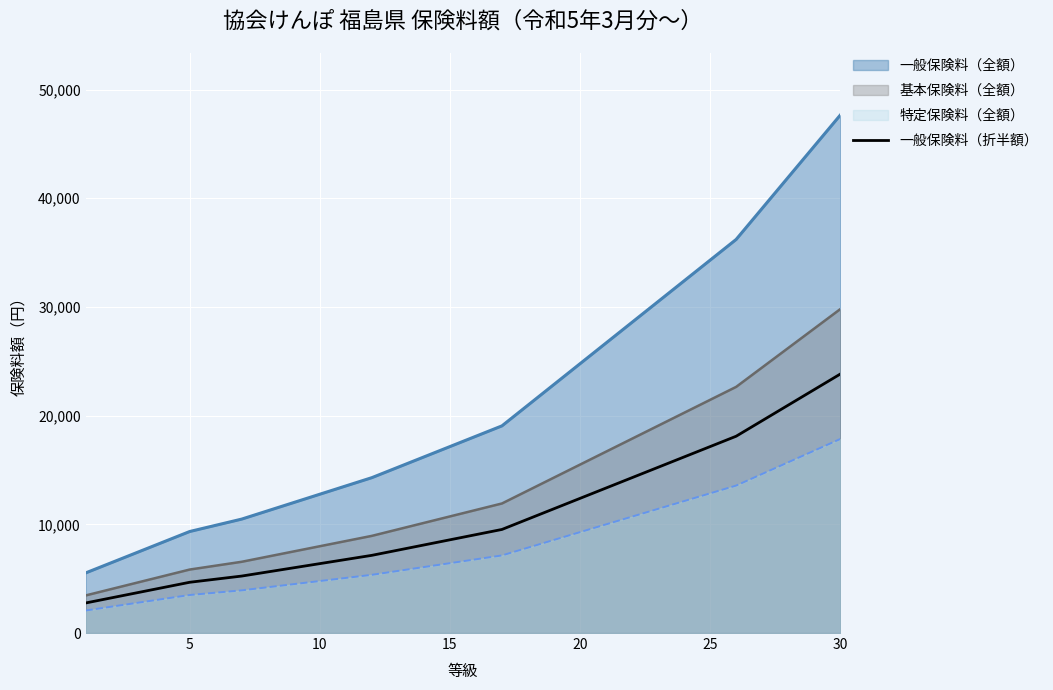

True or false: 一般保険料（全額） and 特定保険料（全額） intersect in this chart.

False